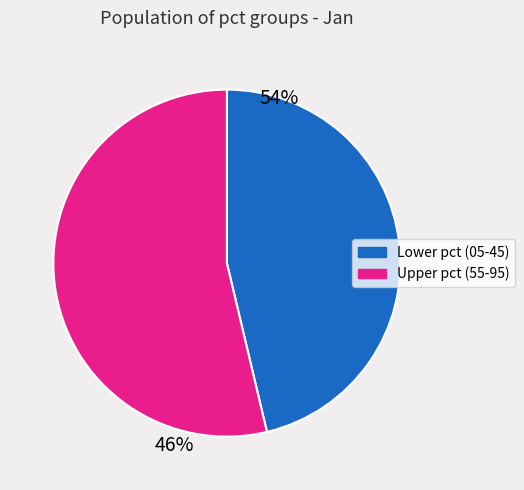

Does any single category account for the majority?

Yes